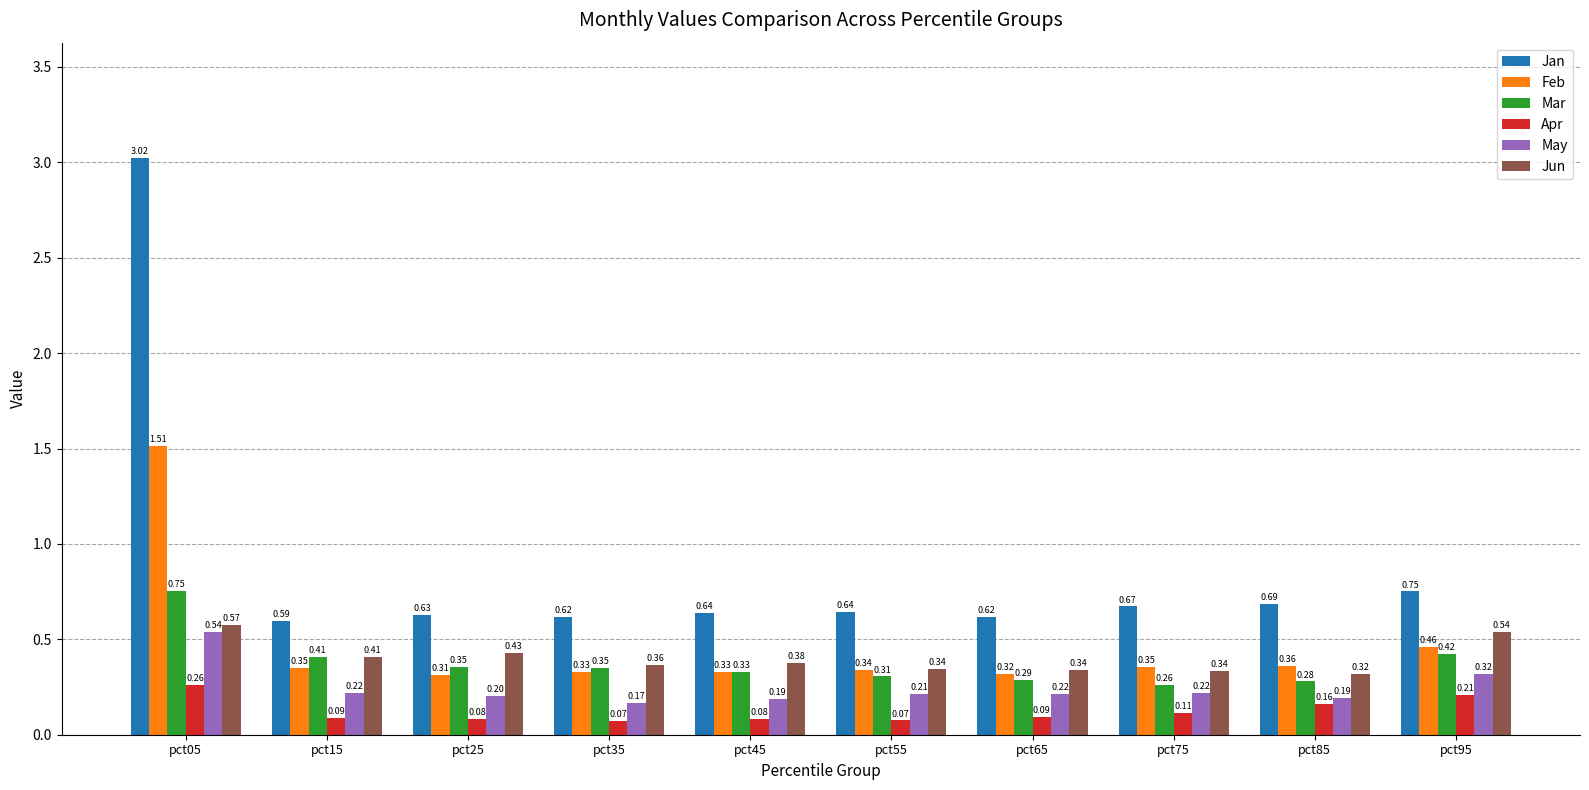

What is the average value of the Jan series?

0.9